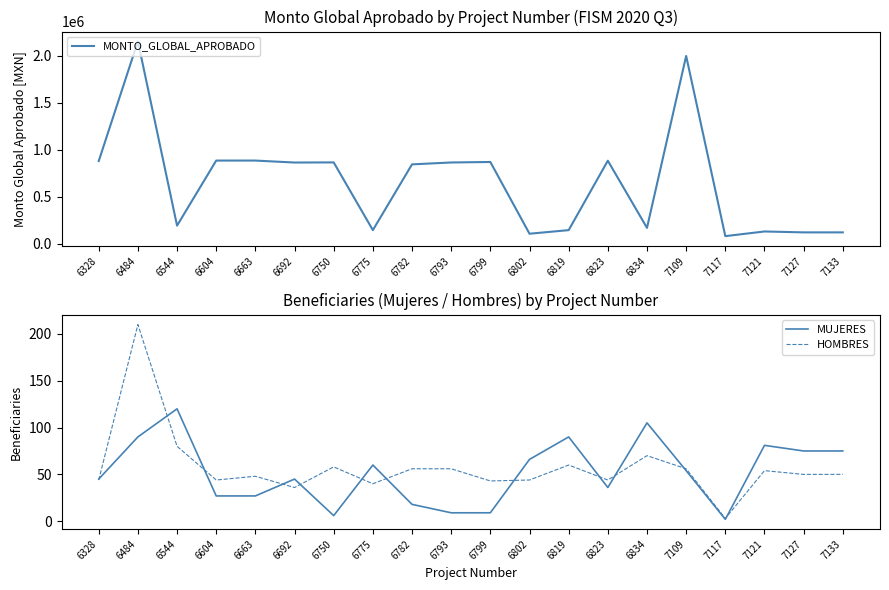

How many data points does each series have?

20